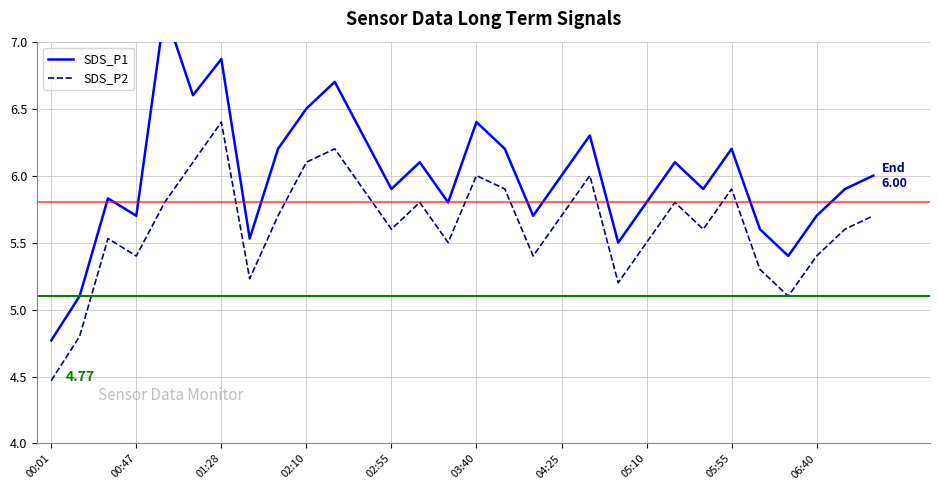

What are all the series names shown in the legend?

SDS_P1, SDS_P2